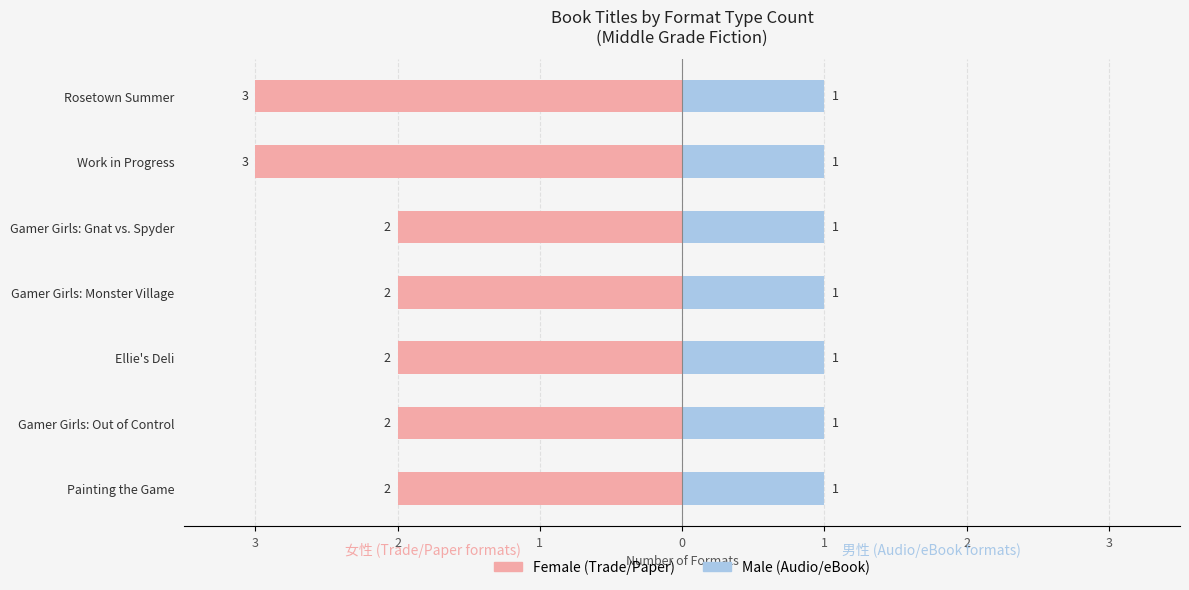

At 0, list the series in order from smallest to largest.

Female, Male